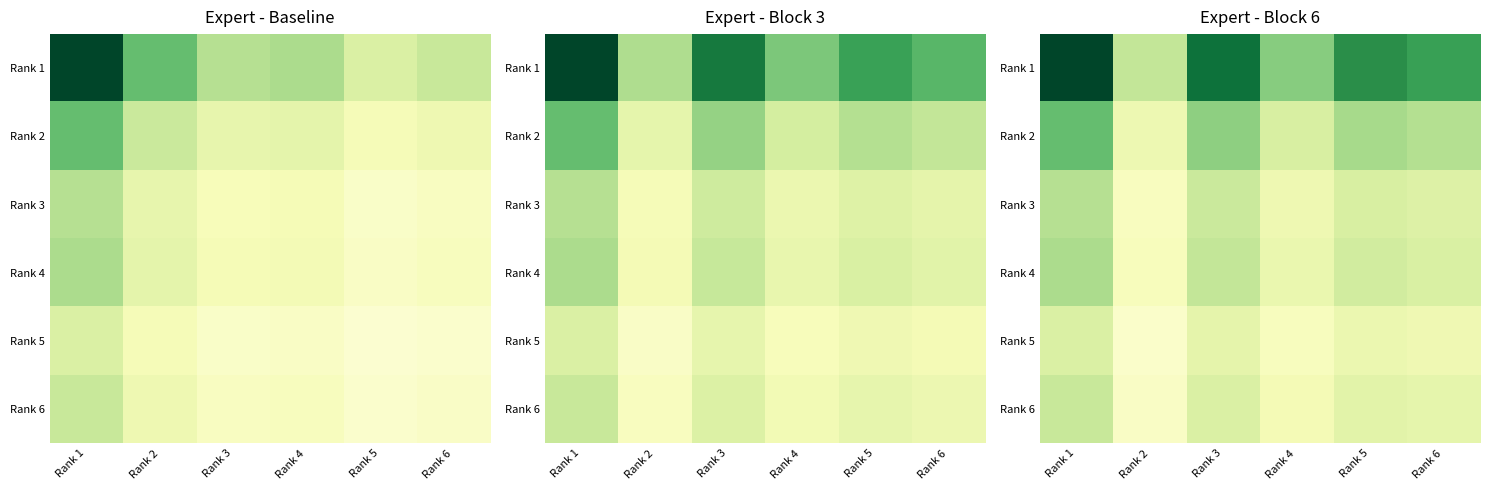

The Rank 3 series shows 0.2 at Rank 4. True or false?

True